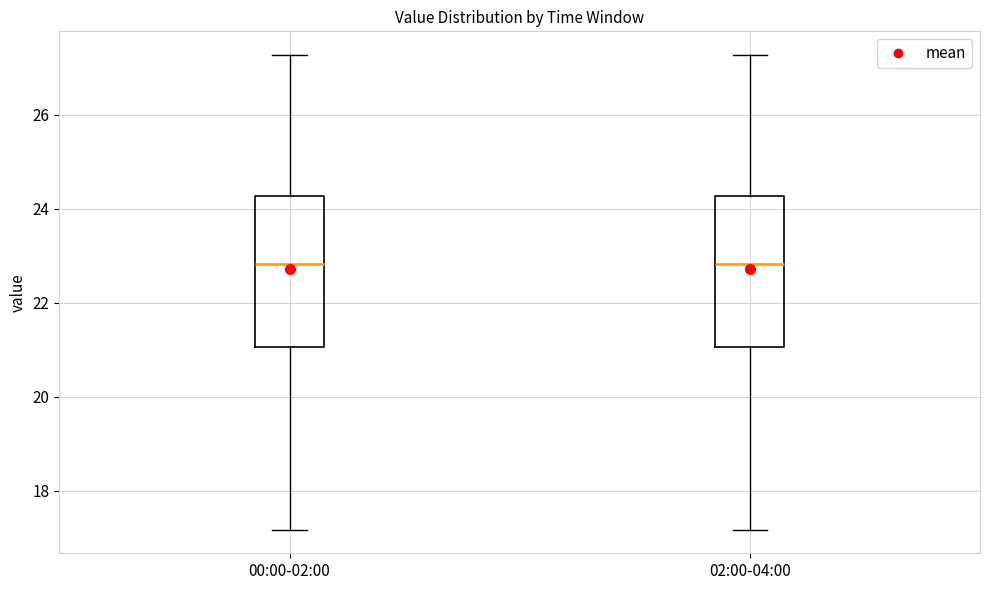

Where is the upper edge of the box for 00:00-02:00 on the y-axis? The values are not printed on the chart, so give them approximately, as read against the axis.

24.2